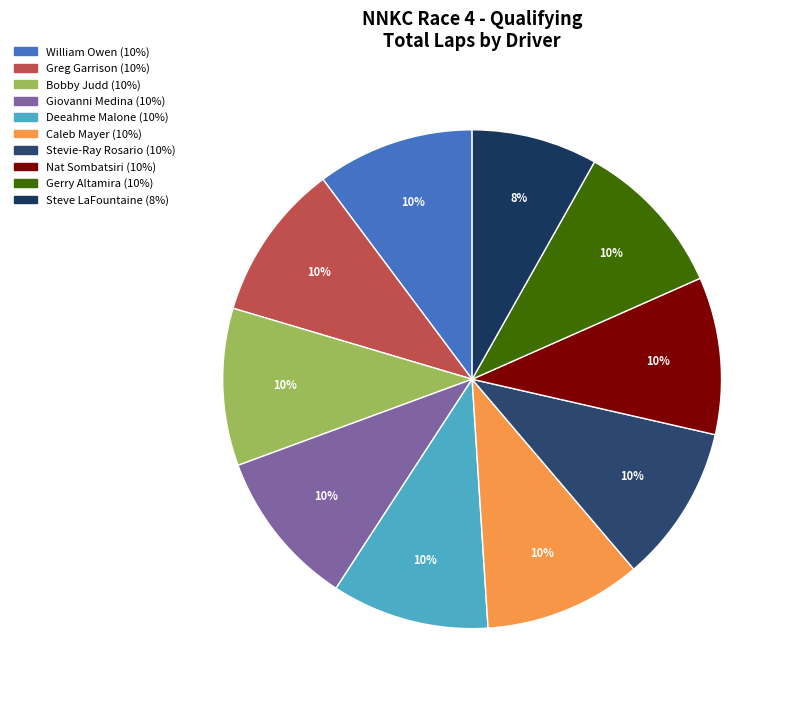

How many segments does this pie chart have?

10